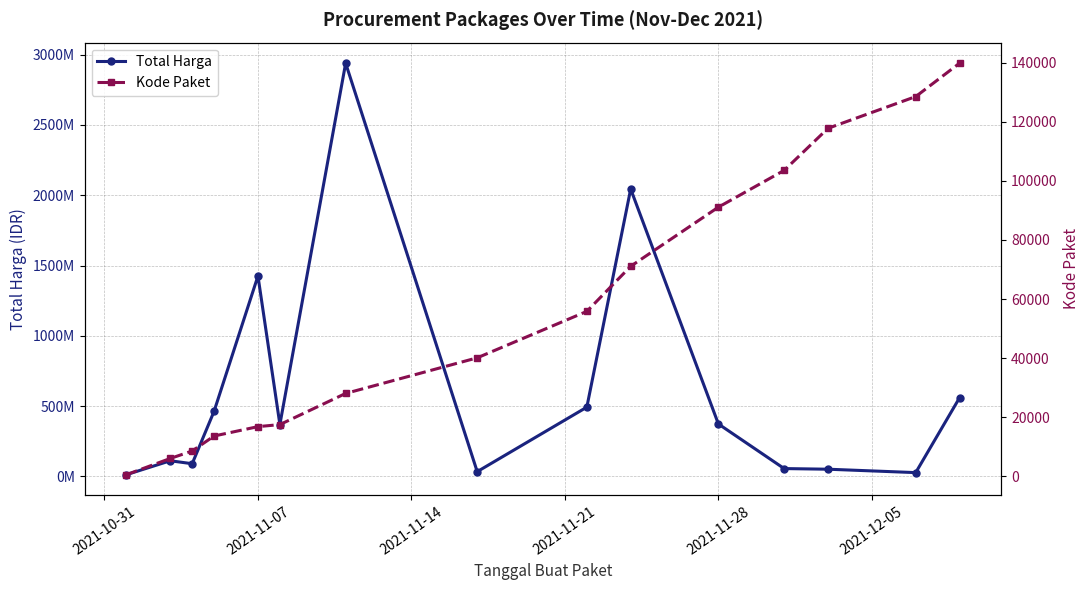

How many lines are shown in the chart?

2